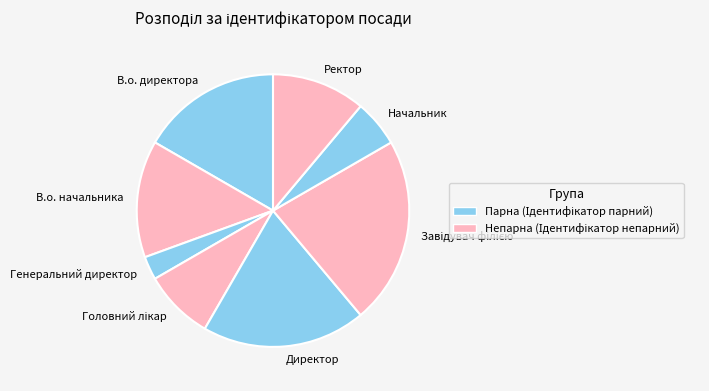

How many segments does this pie chart have?

8